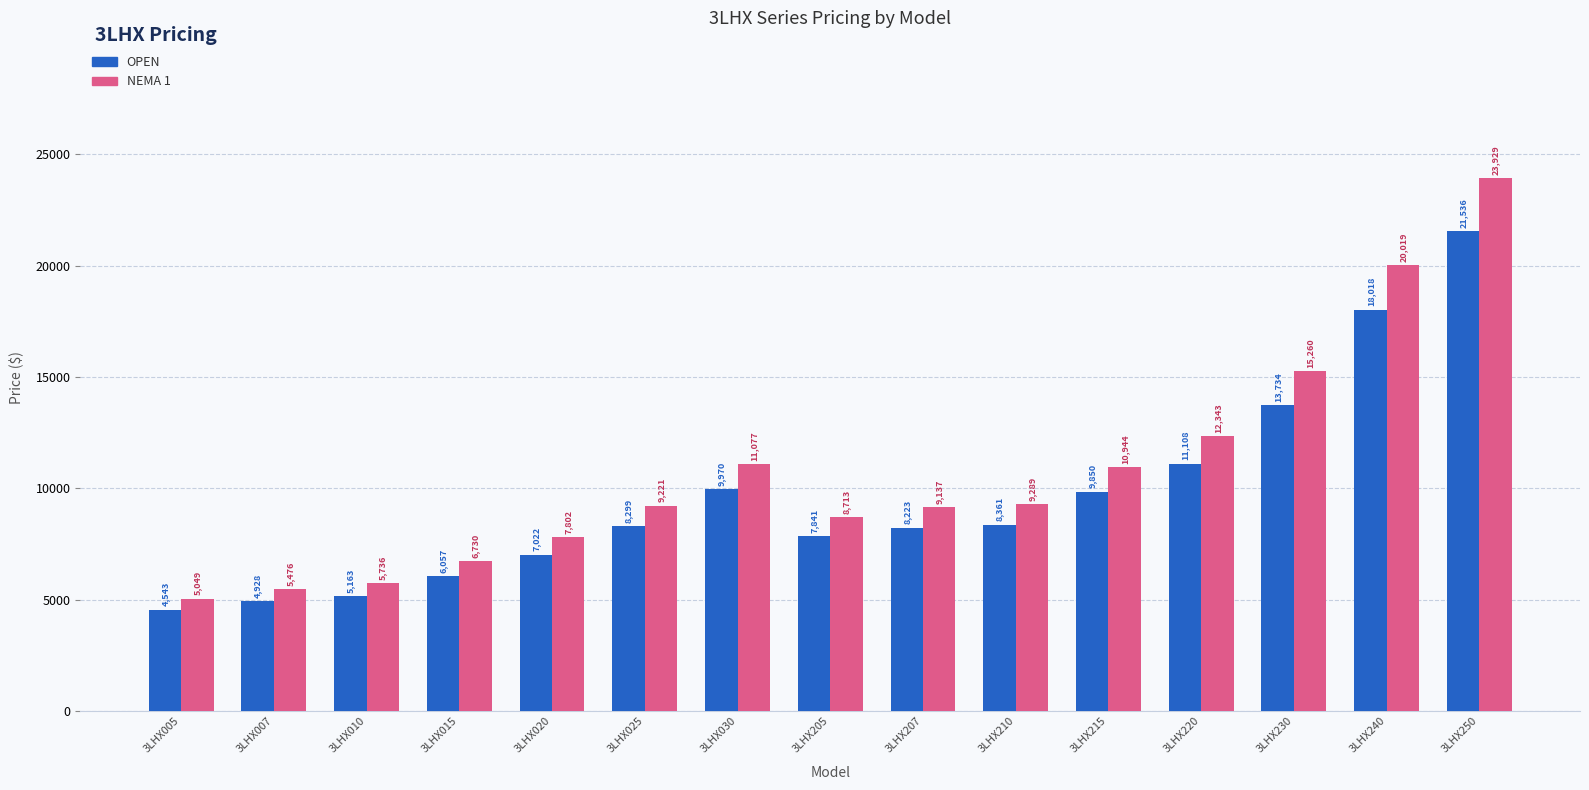

What is the difference between the OPEN values at 3LHX025 and 3LHX215?

1551